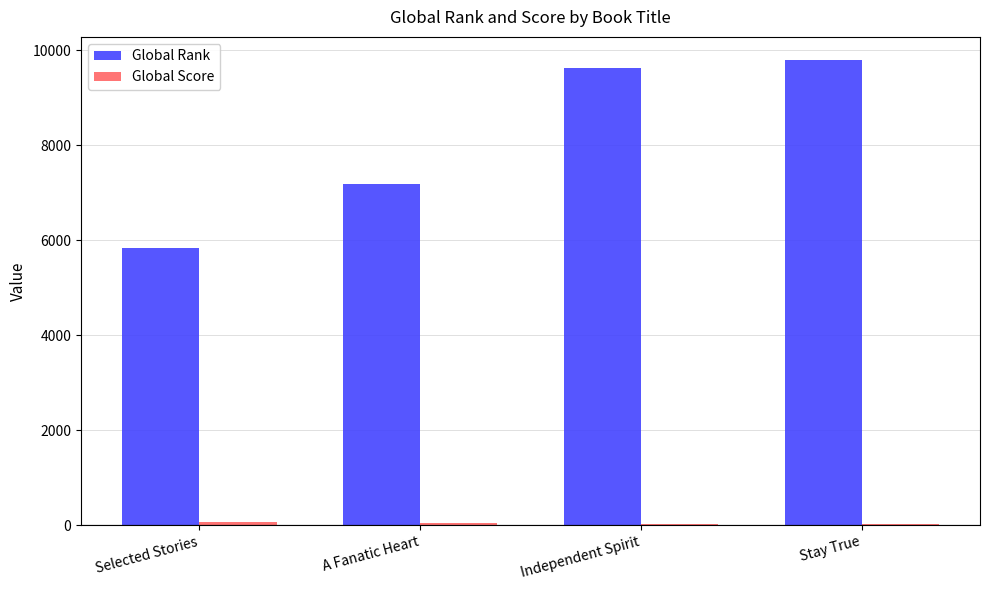

How many groups of bars are there?

4